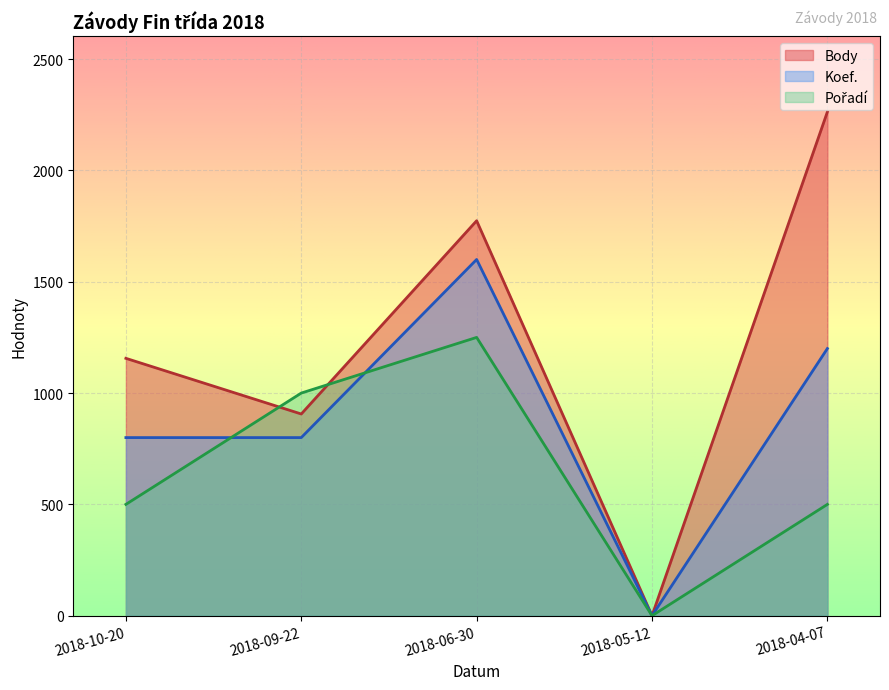

After their last crossing, which series has the higher values: Pořadí or Body?

Body